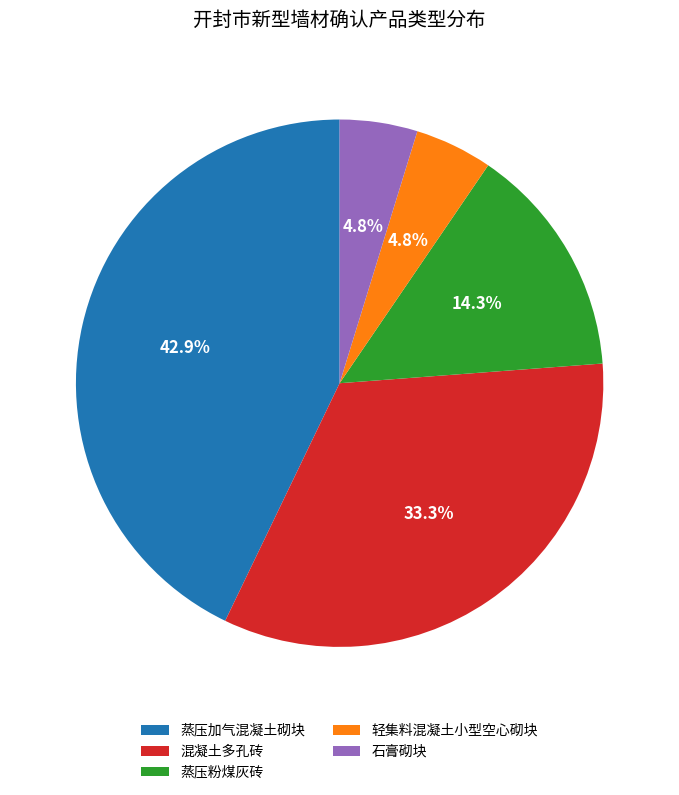

Combined, what portion of the pie is 石膏砌块 and 混凝土多孔砖?

38.1%